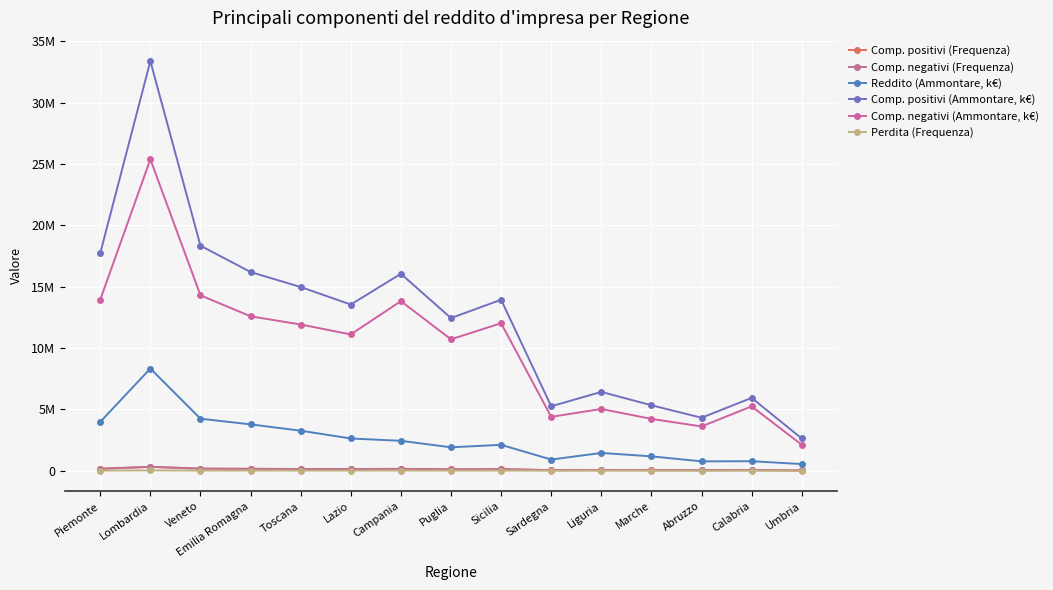

In Comp. negativi (Ammontare, k€), how many points are higher than both neighbors (excluding endpoints)?

5